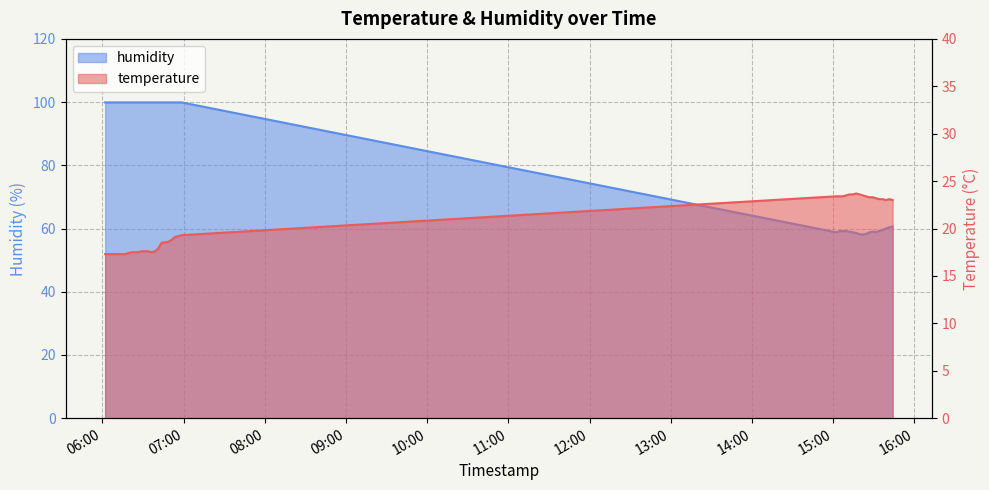

What is the sum of the temperature values at 2022-09-09T06:26:31 and 2022-09-09T06:53:38?

36.6